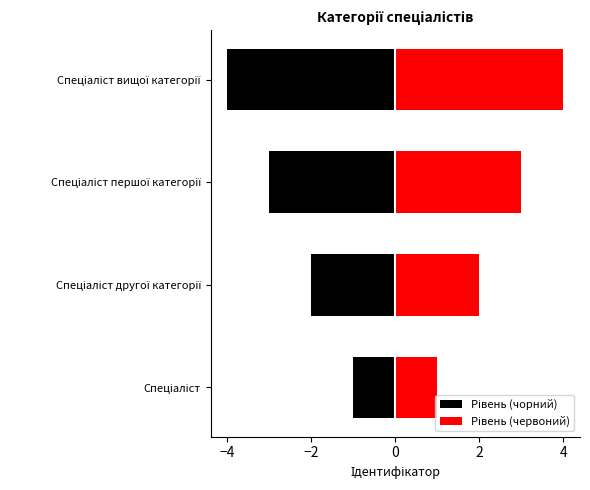

What is the minimum value shown in the chart?

-4